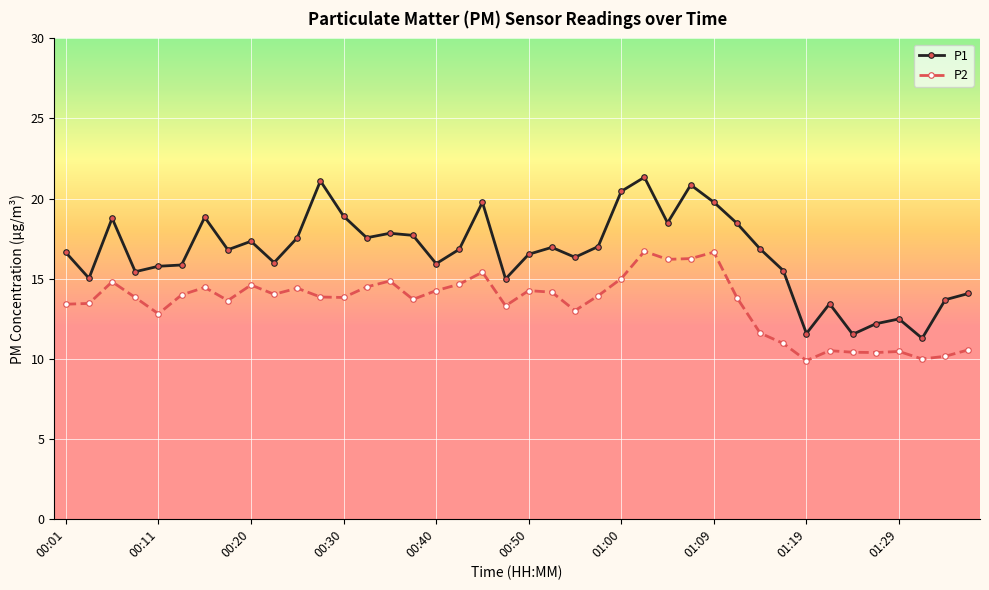

List the series in order of their overall mean, lowest first.

P2, P1